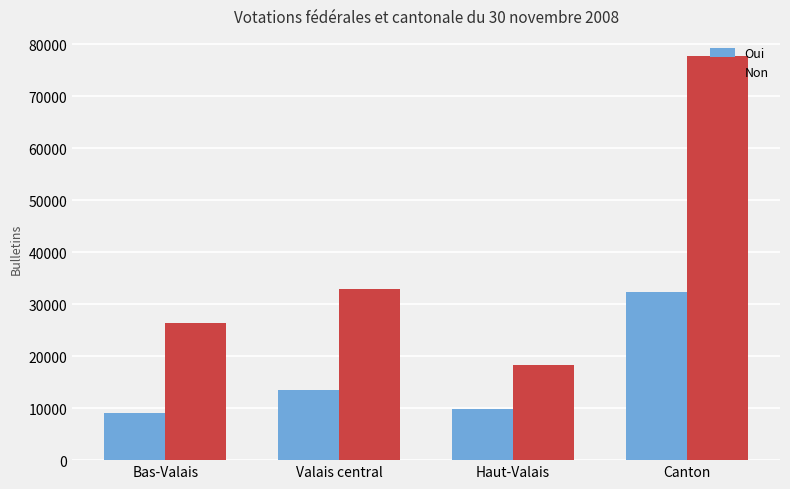

Which series has the widest spread of values?

Non